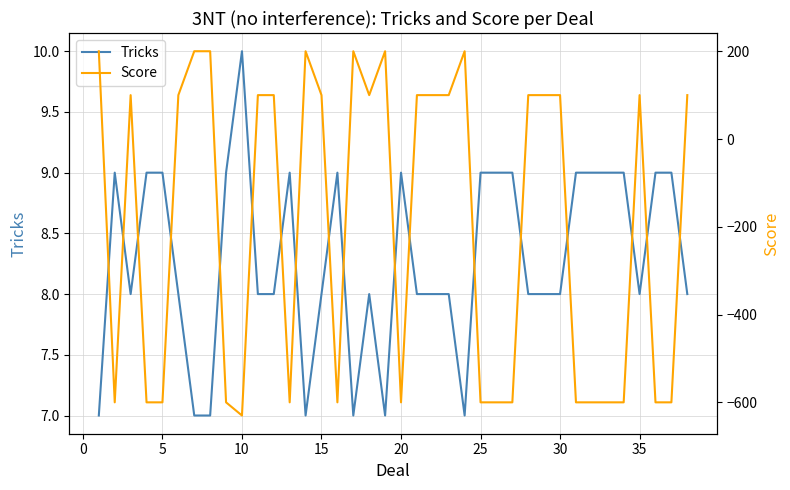

True or false: Score and Tricks intersect in this chart.

True